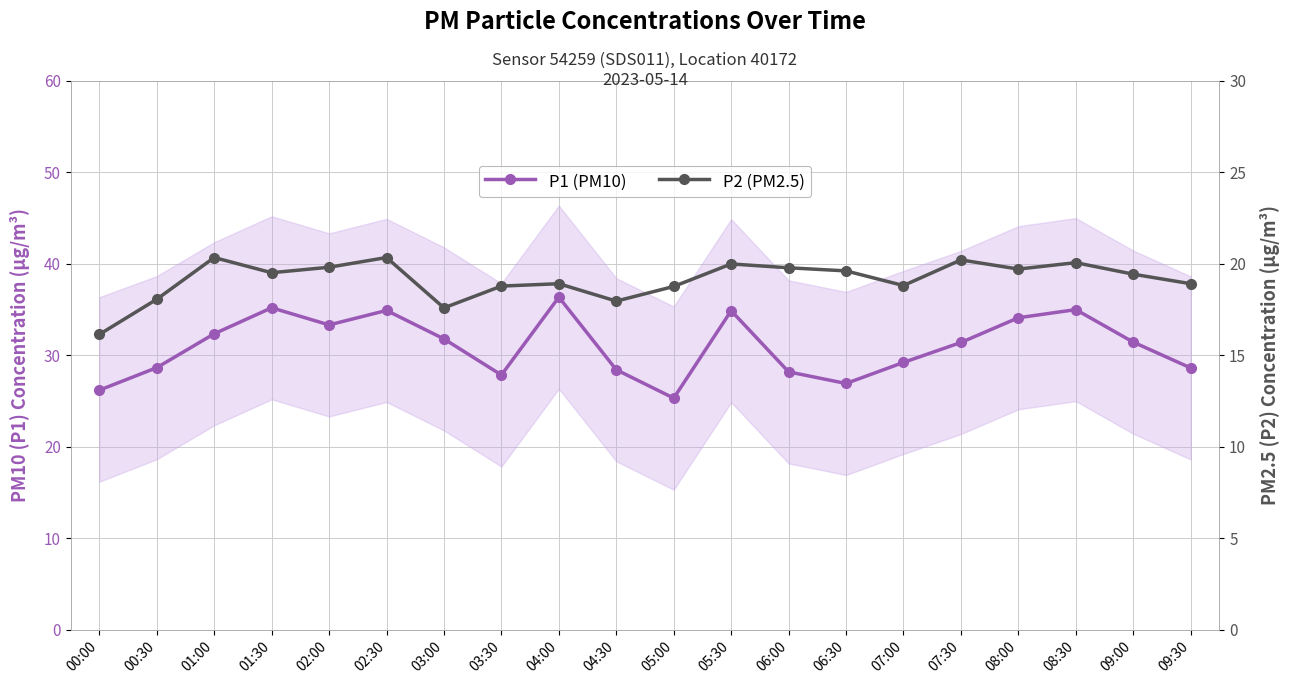

True or false: P2 (PM2.5) has more than 0 interior local peaks.

True